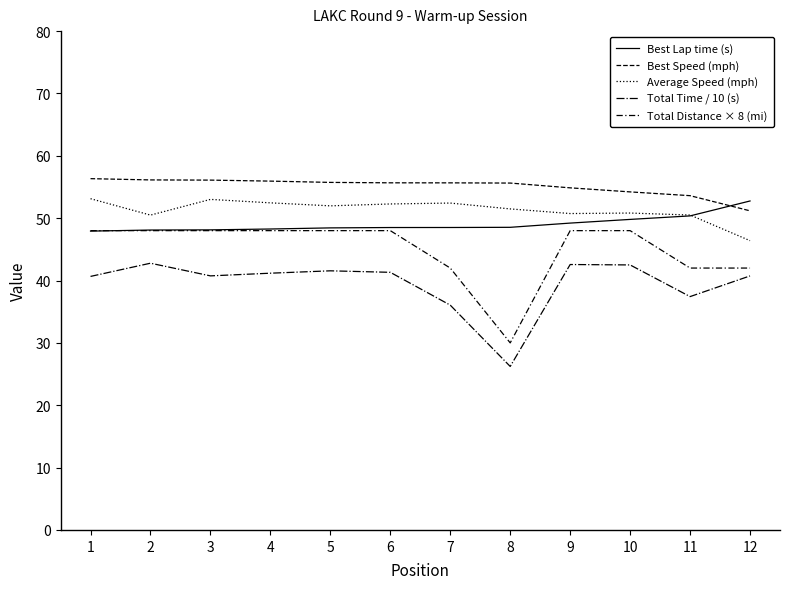

Is this an area chart (filled region under the line)?

No